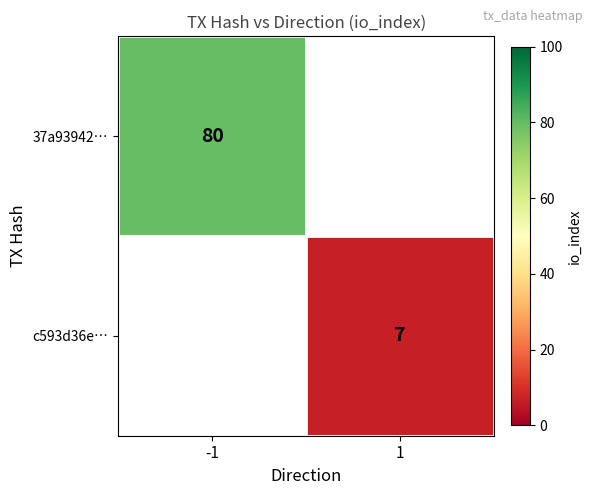

Which label corresponds to the smallest value in the chart?

1